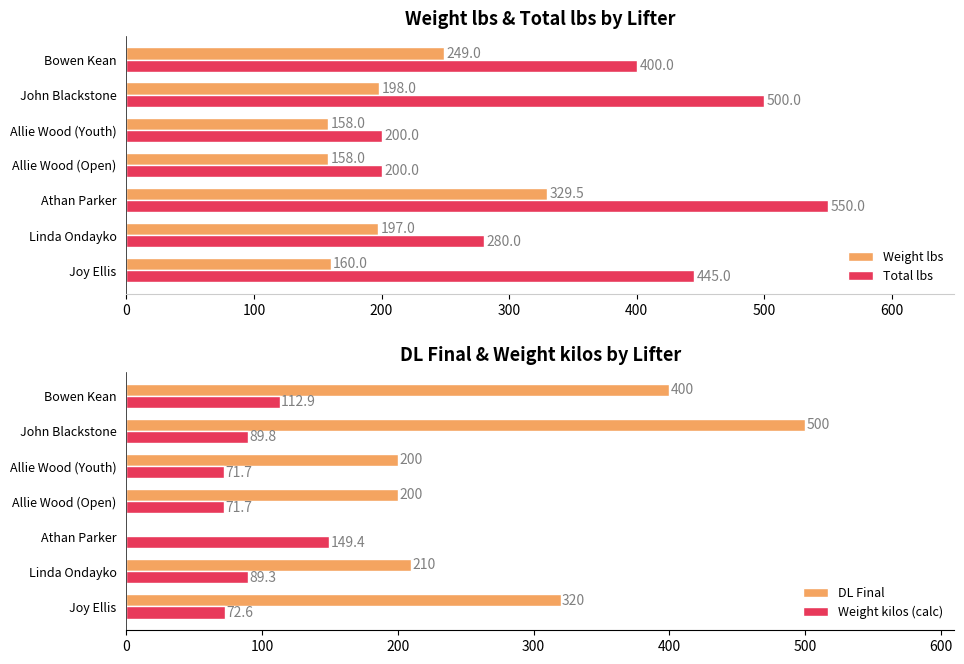

What is the minimum value for Total lbs?

200.0